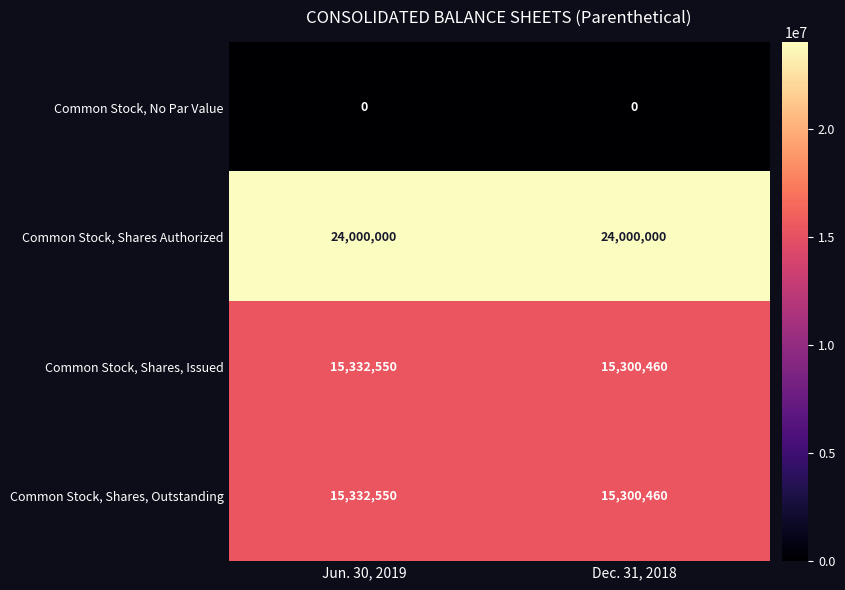

What is the maximum value shown in the chart?

24000000